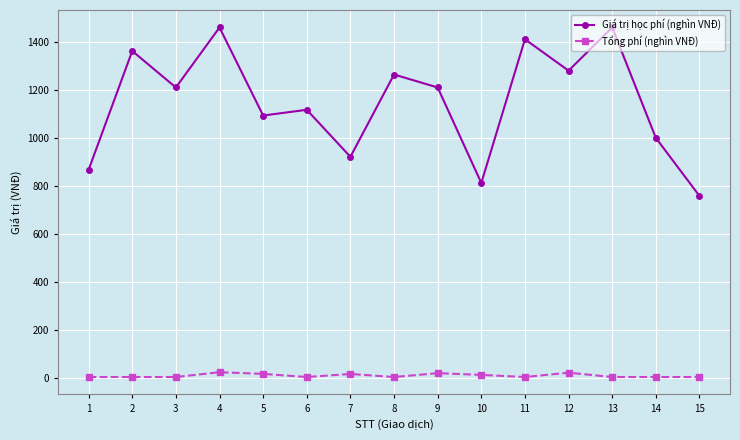

At how many categories does at least one series exceed 583?

15